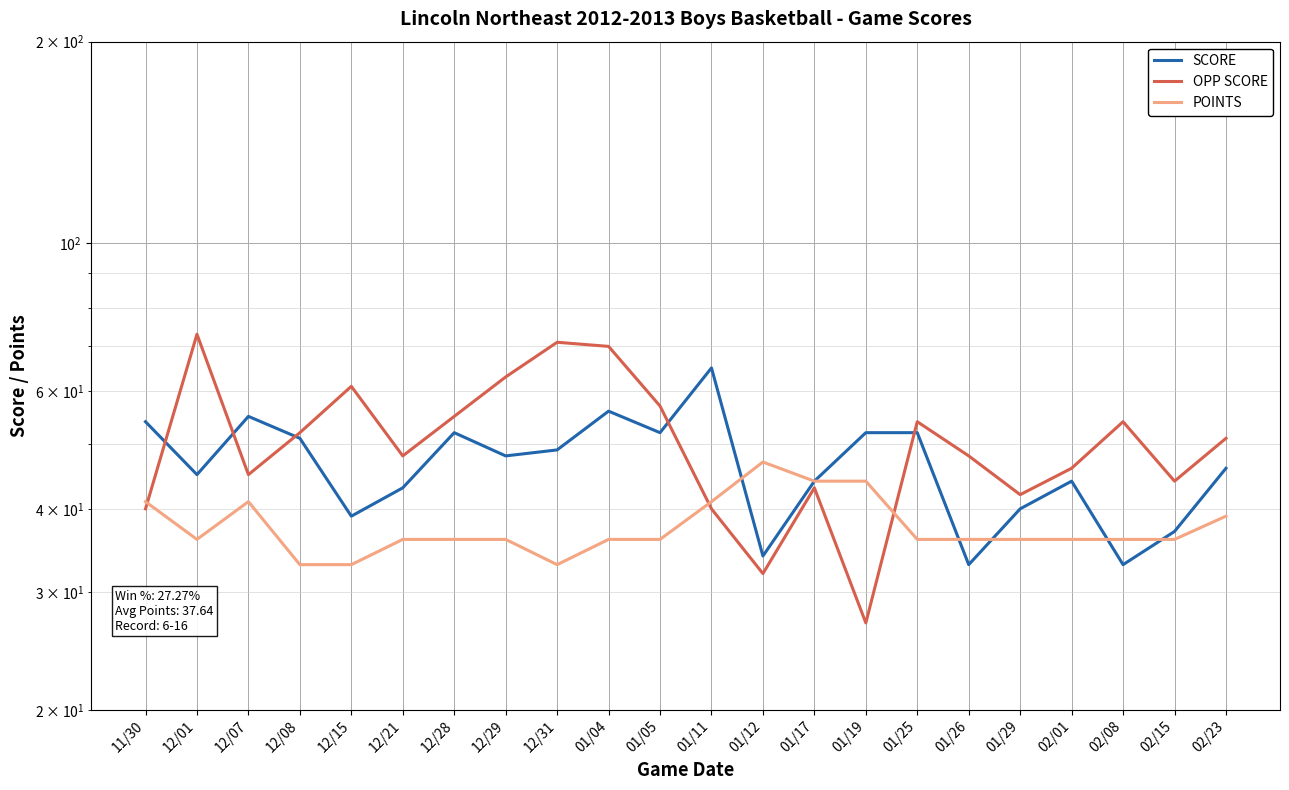

What is the difference between the second highest and minimum values in the SCORE series?

23